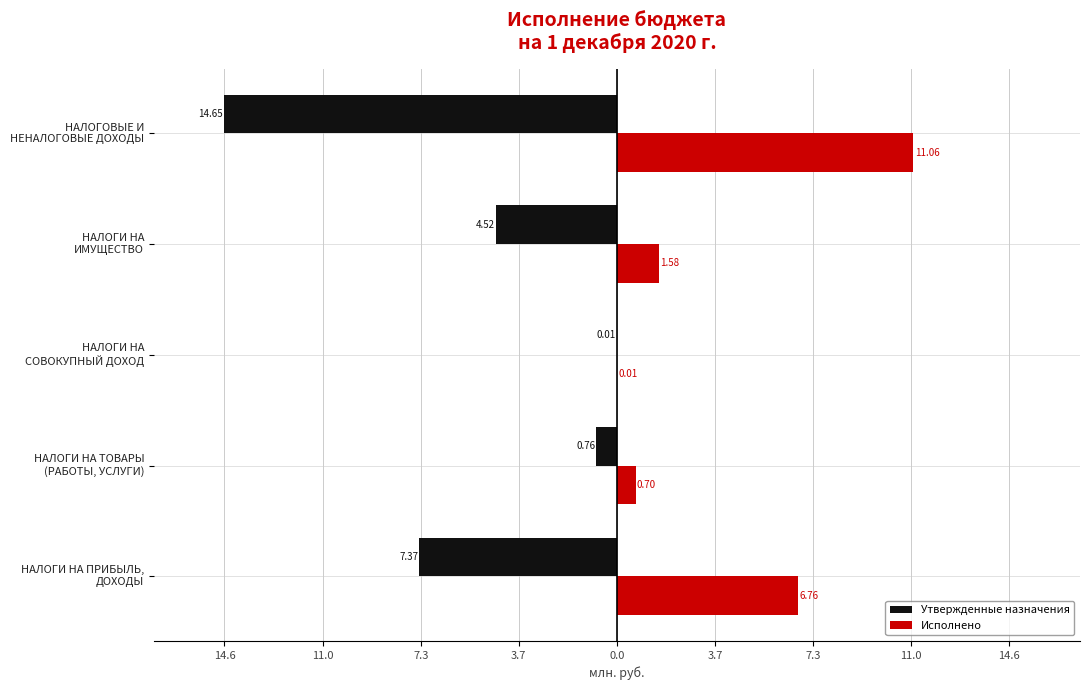

What is the difference between the second highest and second lowest values in the Утвержденные назначения series?

6.6